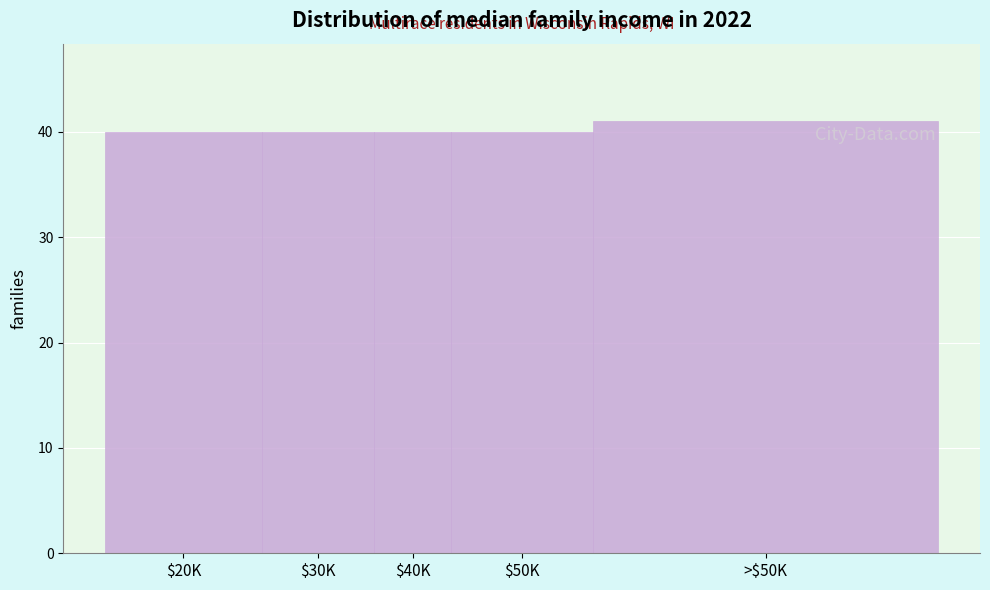

Reading left to right, transcribe all the data shown in this chart.

40	40	40	40	41